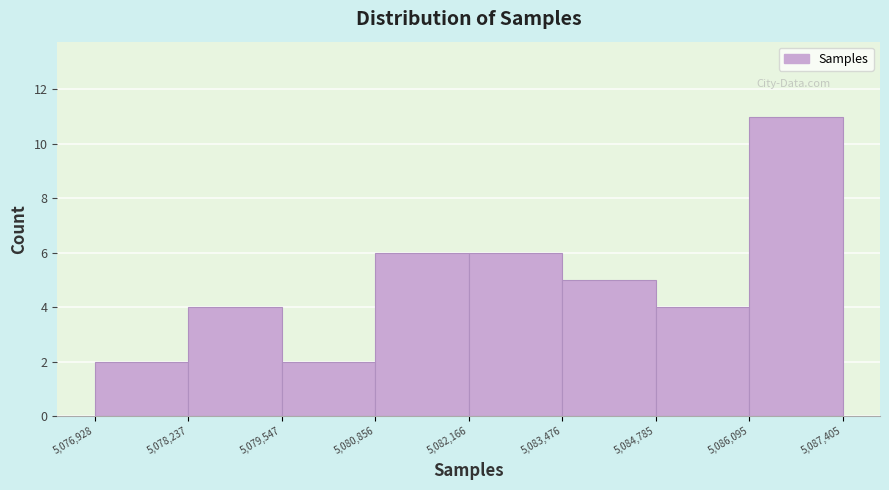

How tall is the bar that spans 5,076,928 to 5,078,237 on the x-axis? The values are not printed on the chart, so give them approximately, as read against the axis.

2